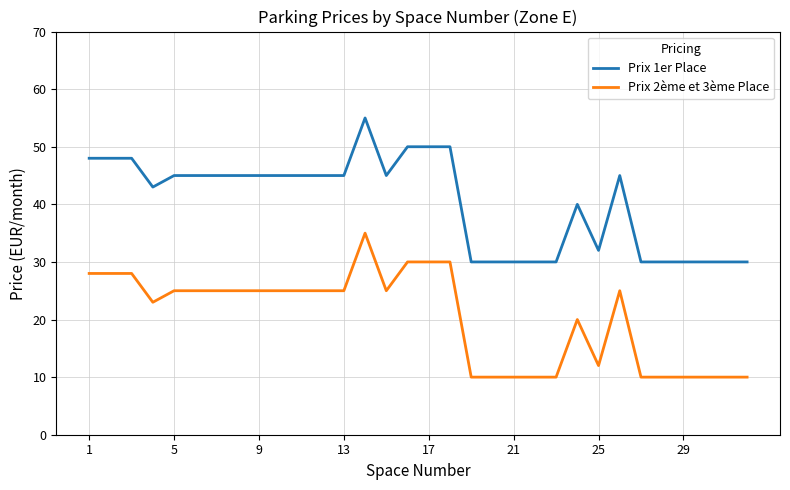

True or false: Prix 1er Place and Prix 2ème et 3ème Place cross at least once.

False